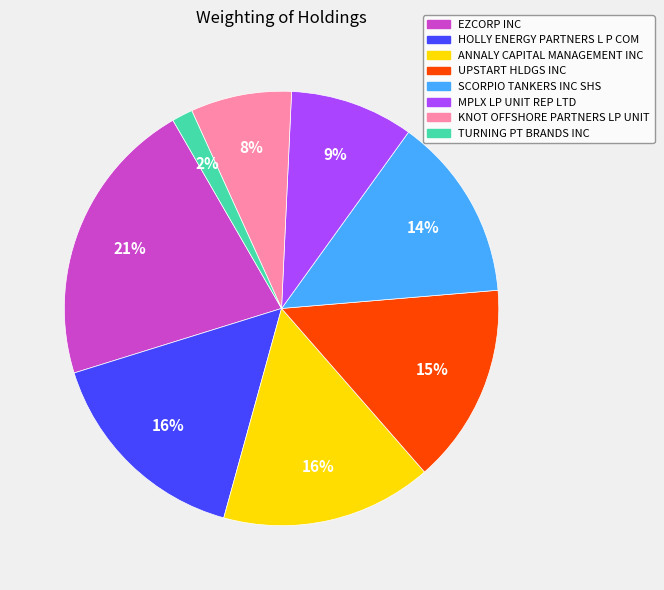

Do MPLX LP UNIT REP LTD and SCORPIO TANKERS INC SHS together represent more than half of the pie?

No